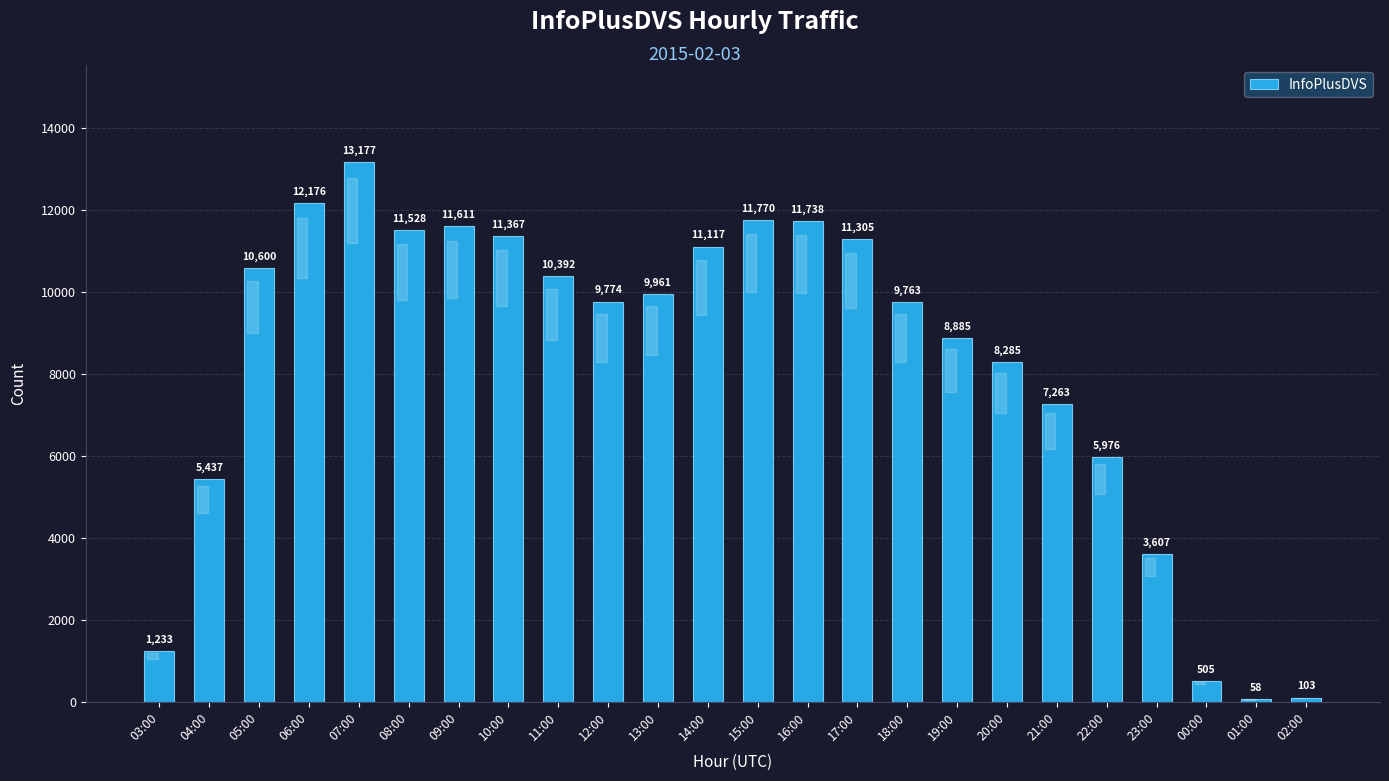

List the labels in order of value, smallest first.

01:00, 02:00, 00:00, 03:00, 23:00, 04:00, 22:00, 21:00, 20:00, 19:00, 18:00, 12:00, 13:00, 11:00, 05:00, 14:00, 17:00, 10:00, 08:00, 09:00, 16:00, 15:00, 06:00, 07:00